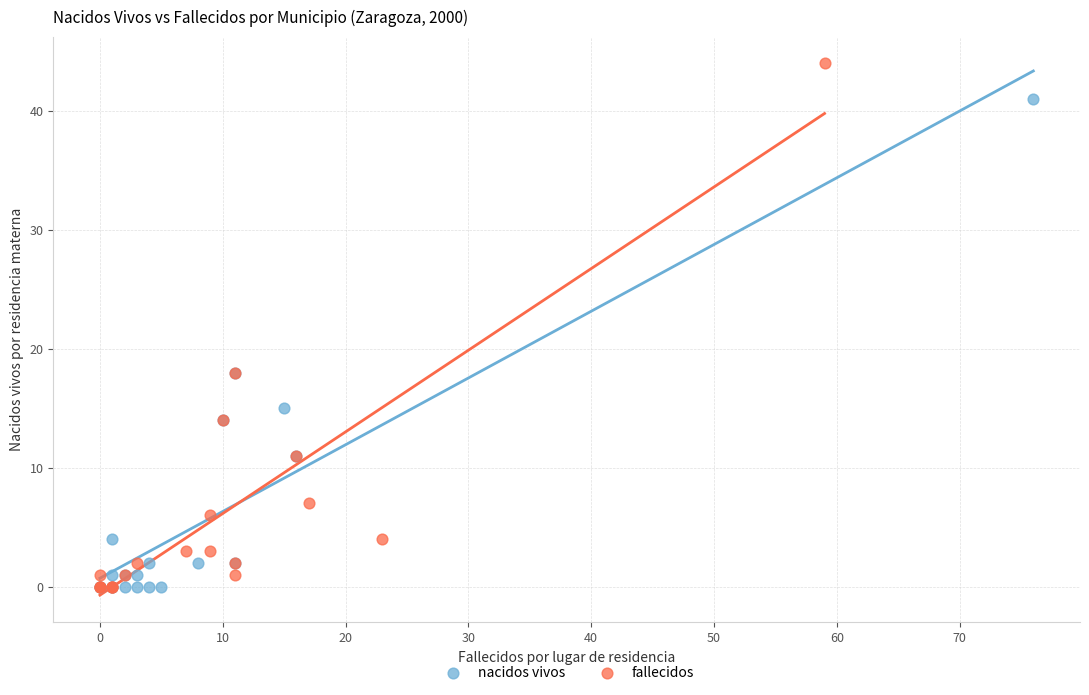

Which series has the widest spread of Y values?

fallecidos